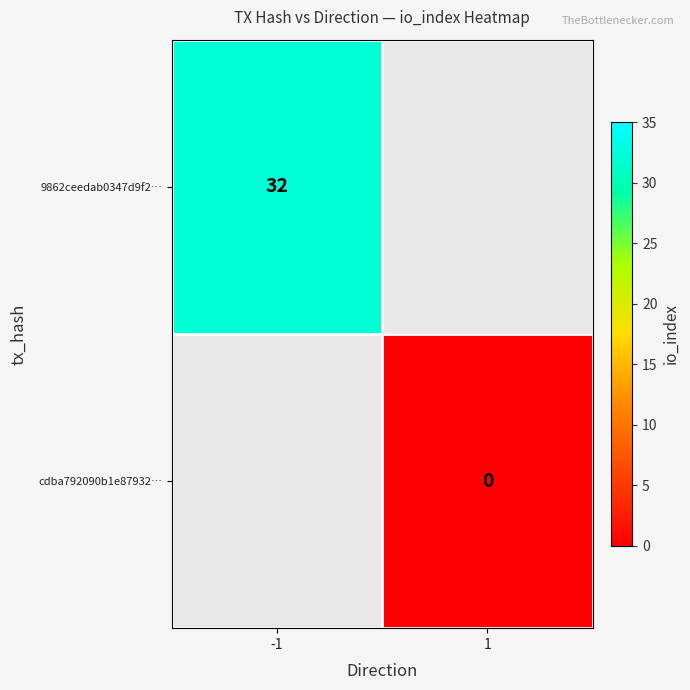

How many distinct data groups are displayed?

2